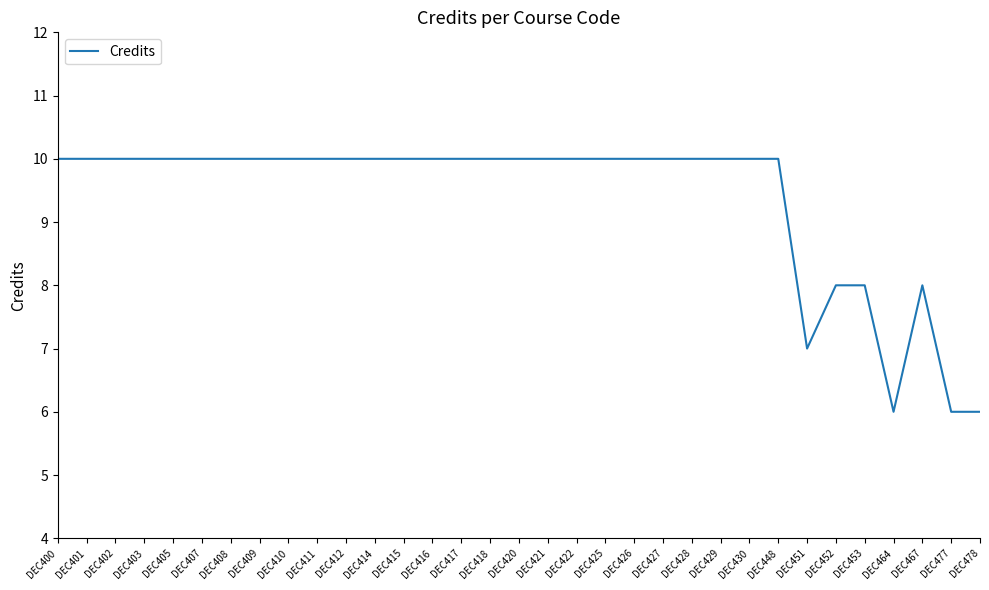

What value does the data have at DEC401?

10